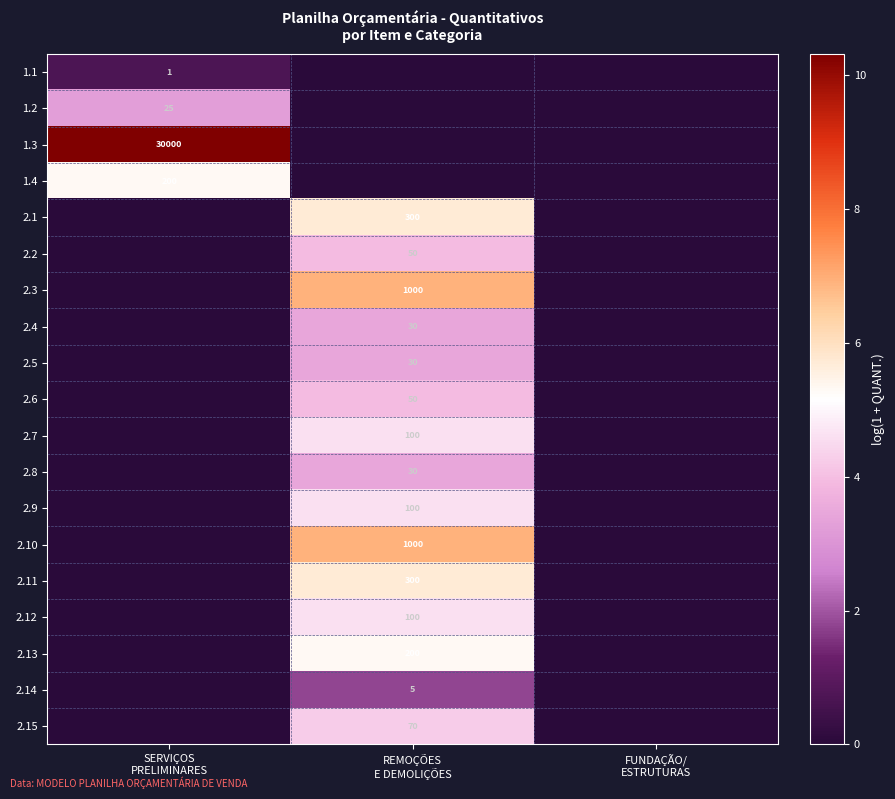

How many categories are shown in the chart?

3